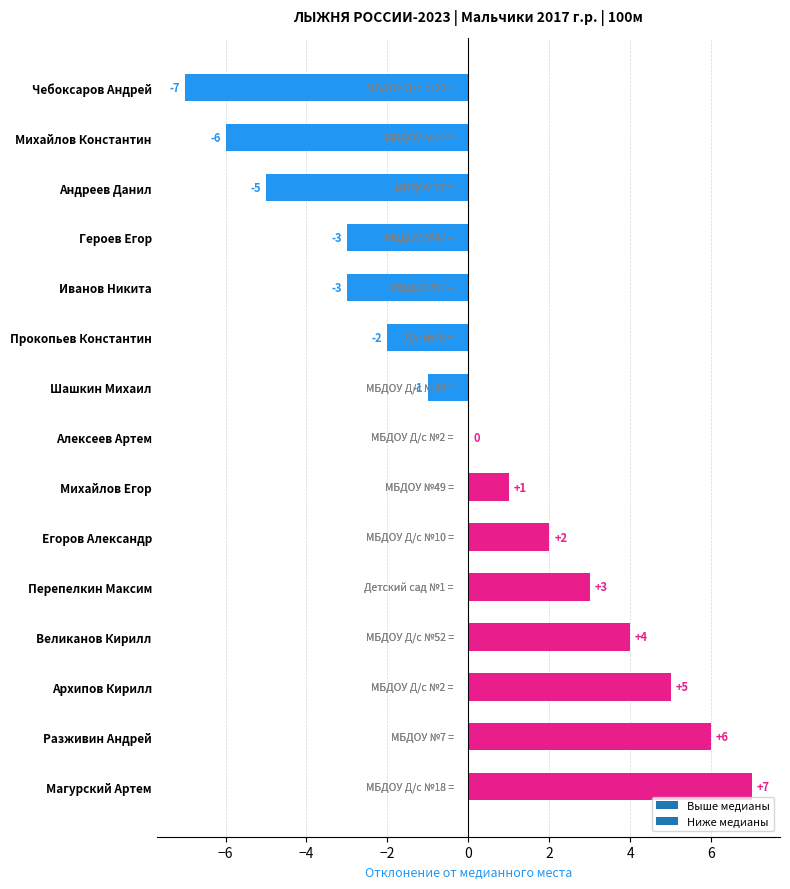

At which label is the value closest to 0?

Алексеев Артем